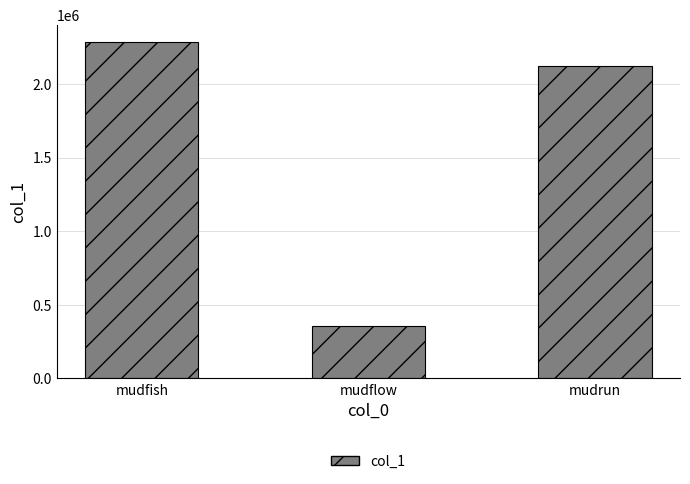

Is it true that the value at mudfish is 1039125?

False